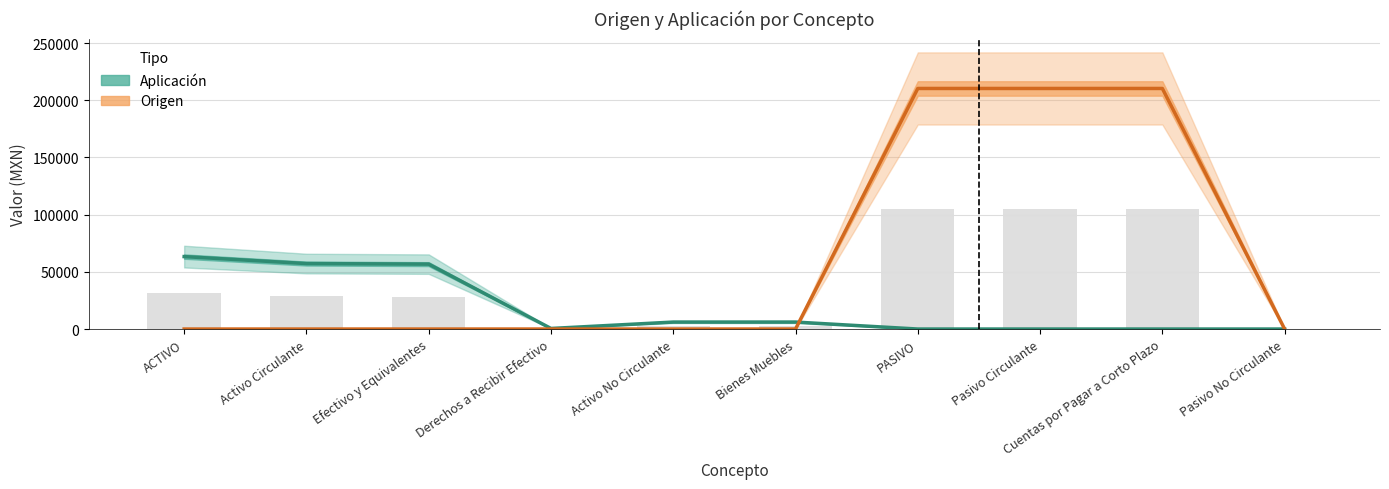

How many data points in Aplicacion are above 6090?

3